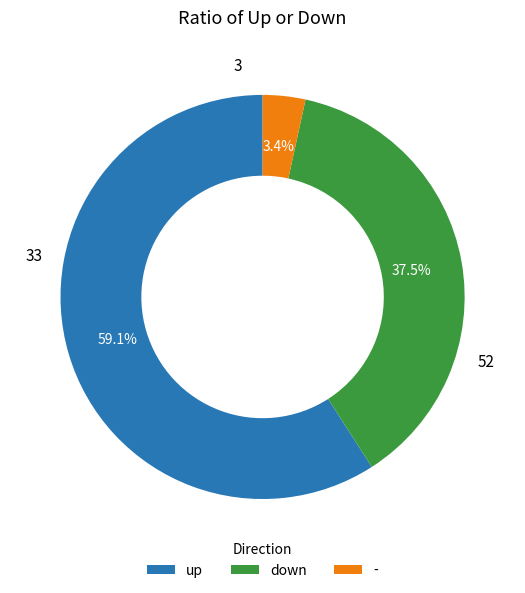

Does any single category account for the majority?

Yes